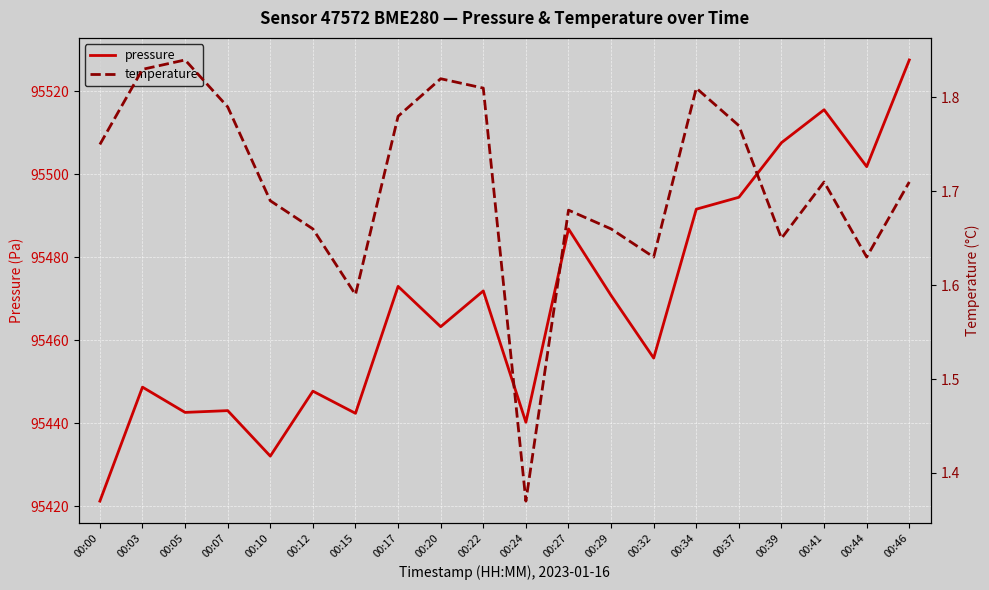

What is the difference between the highest and lowest values at 00:15?

95440.9